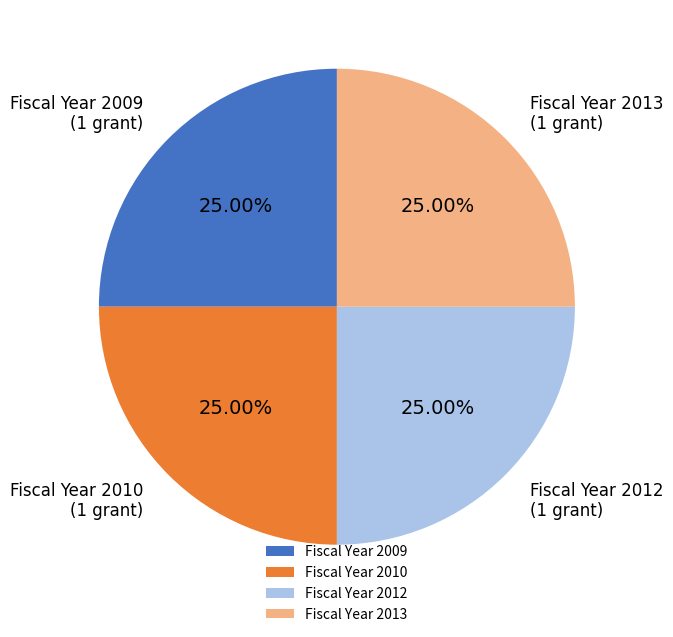

Does any single category account for the majority?

No